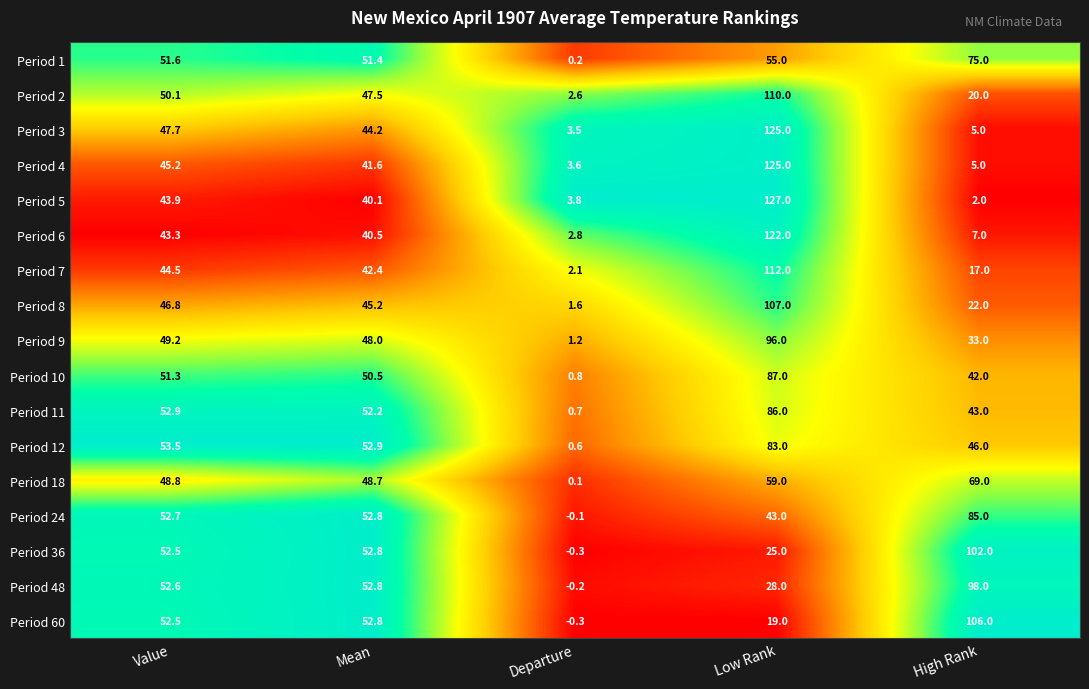

What is the difference between the second highest and second lowest values in the Period 8 series?

24.8